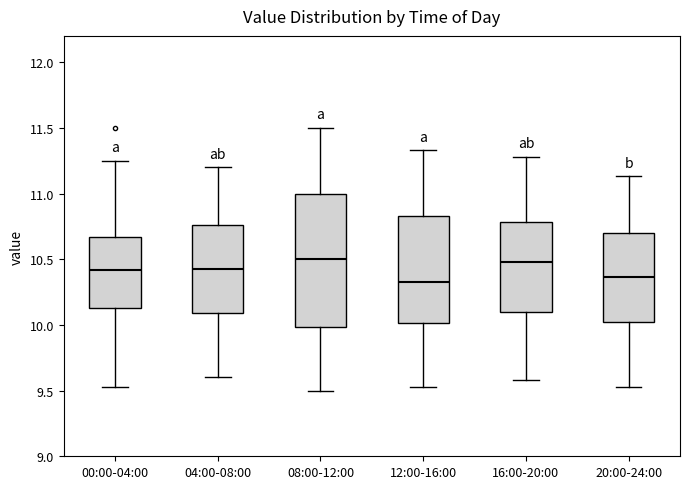

Where does the median line of the box for 20:00-24:00 sit on the y-axis? The values are not printed on the chart, so give them approximately, as read against the axis.

10.35